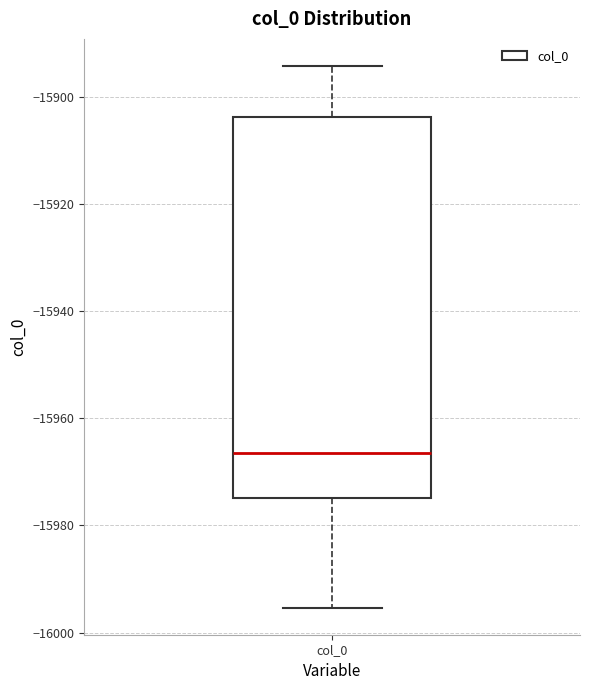

Transcribe this box plot: give where the median line is, the range the box spans, and where the two whiskers end, as read against the y-axis. The values are not printed on the chart, so give them approximately, as read against the axis.

median -15966, box -15974 to -15904, whiskers -15996 to -15894